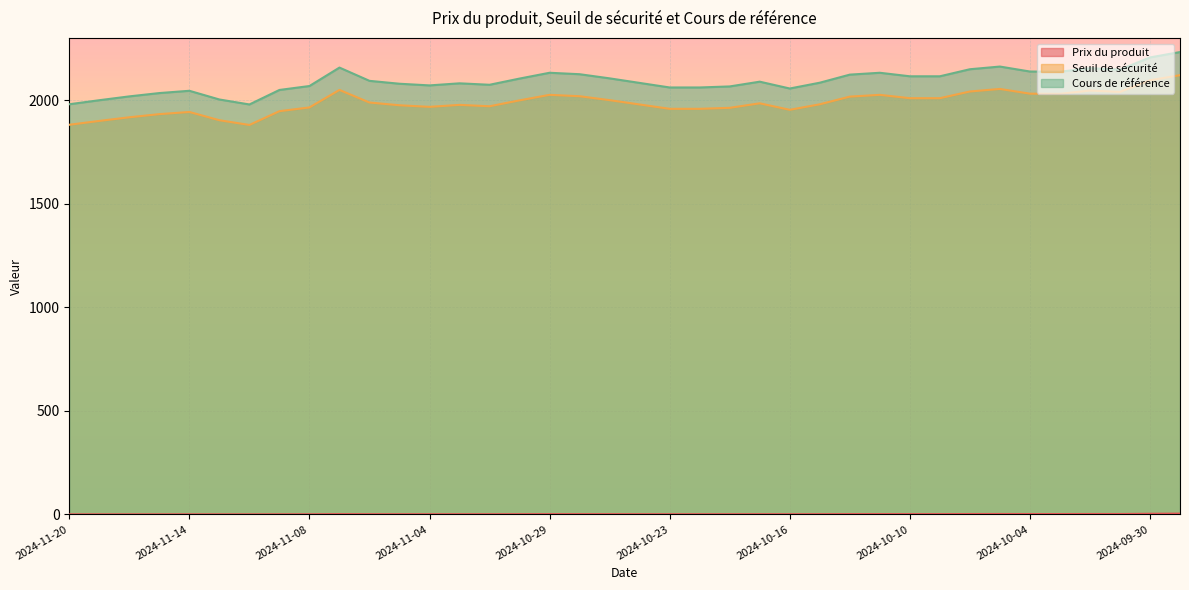

What is the label of the 9th point from the right?

2024-10-09